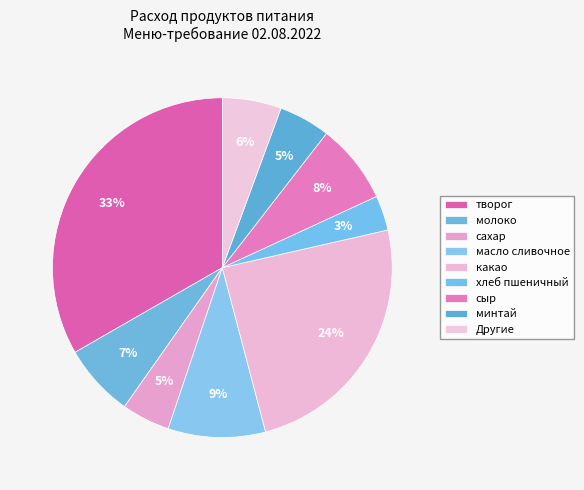

Which category has the biggest portion of the pie?

творог